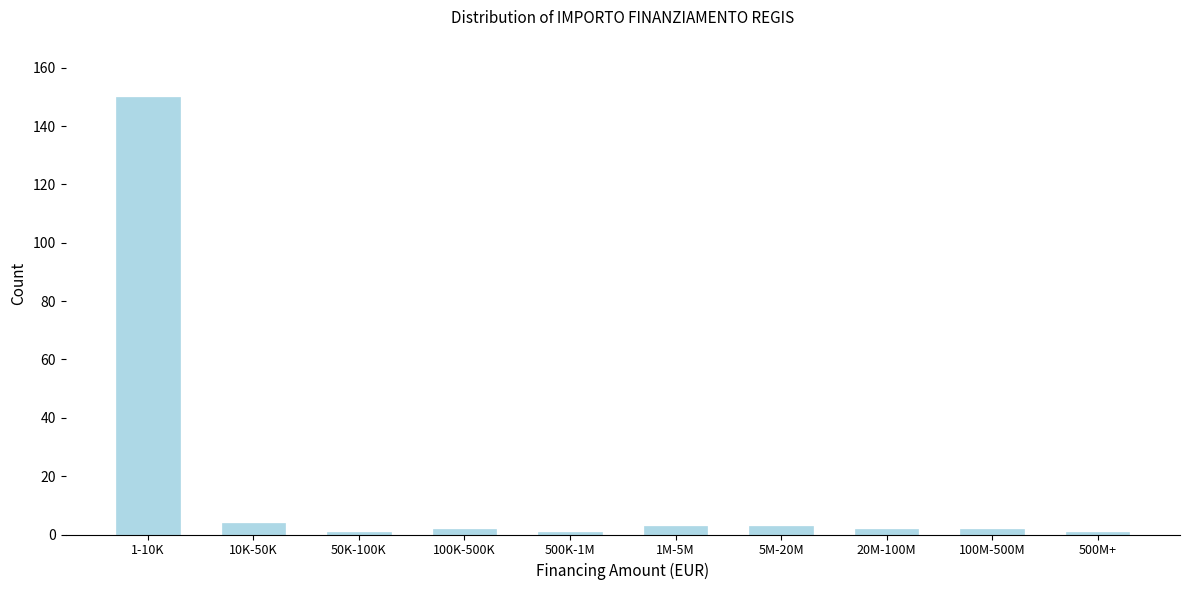

Reading left to right, extract all data points from this chart.

150	4	1	2	1	3	3	2	2	1